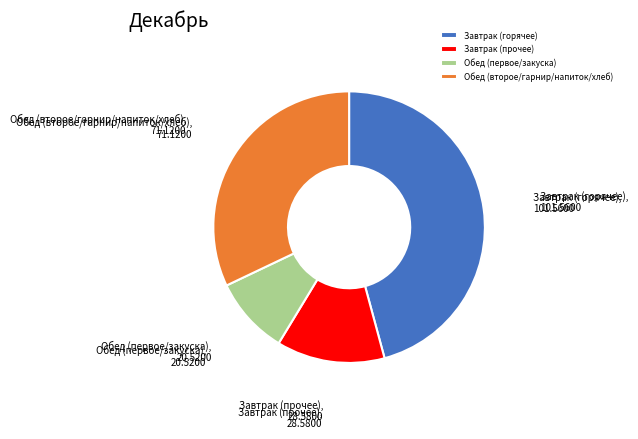

Rank the categories by value from lowest to highest.

Обед (первое/закуска), Завтрак (прочее), Обед (второе/гарнир/напиток/хлеб), Завтрак (горячее)